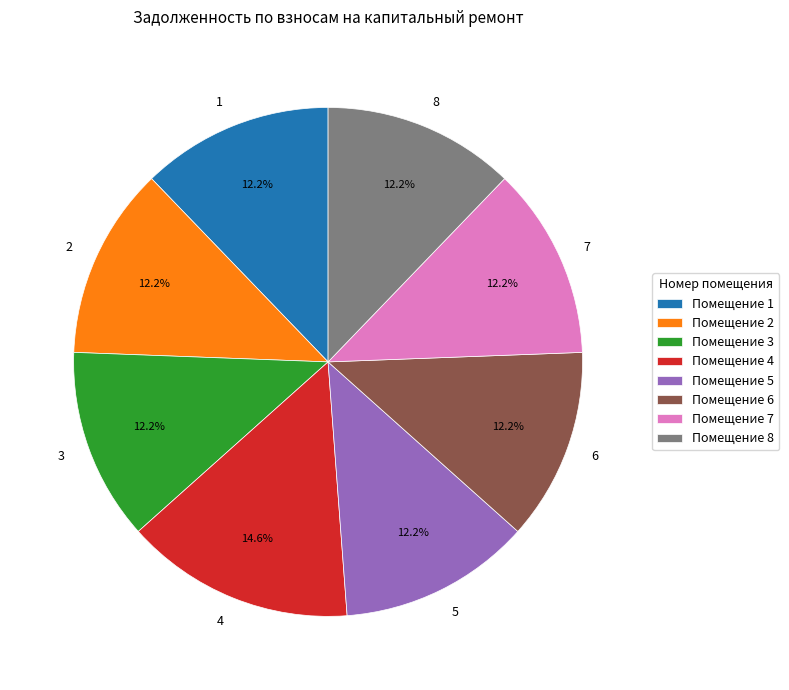

What is the ratio of the value at 1 to the value at 7?

1.0